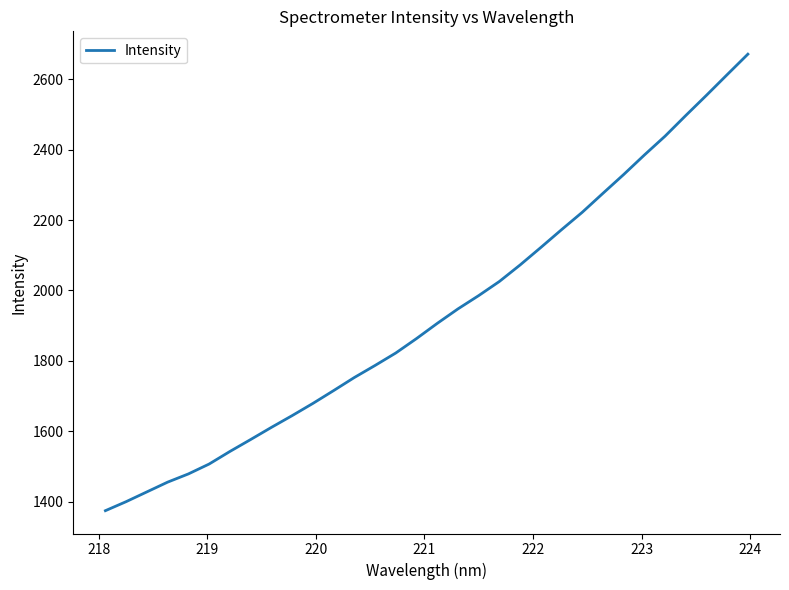

What is the smallest value displayed?

1374.2